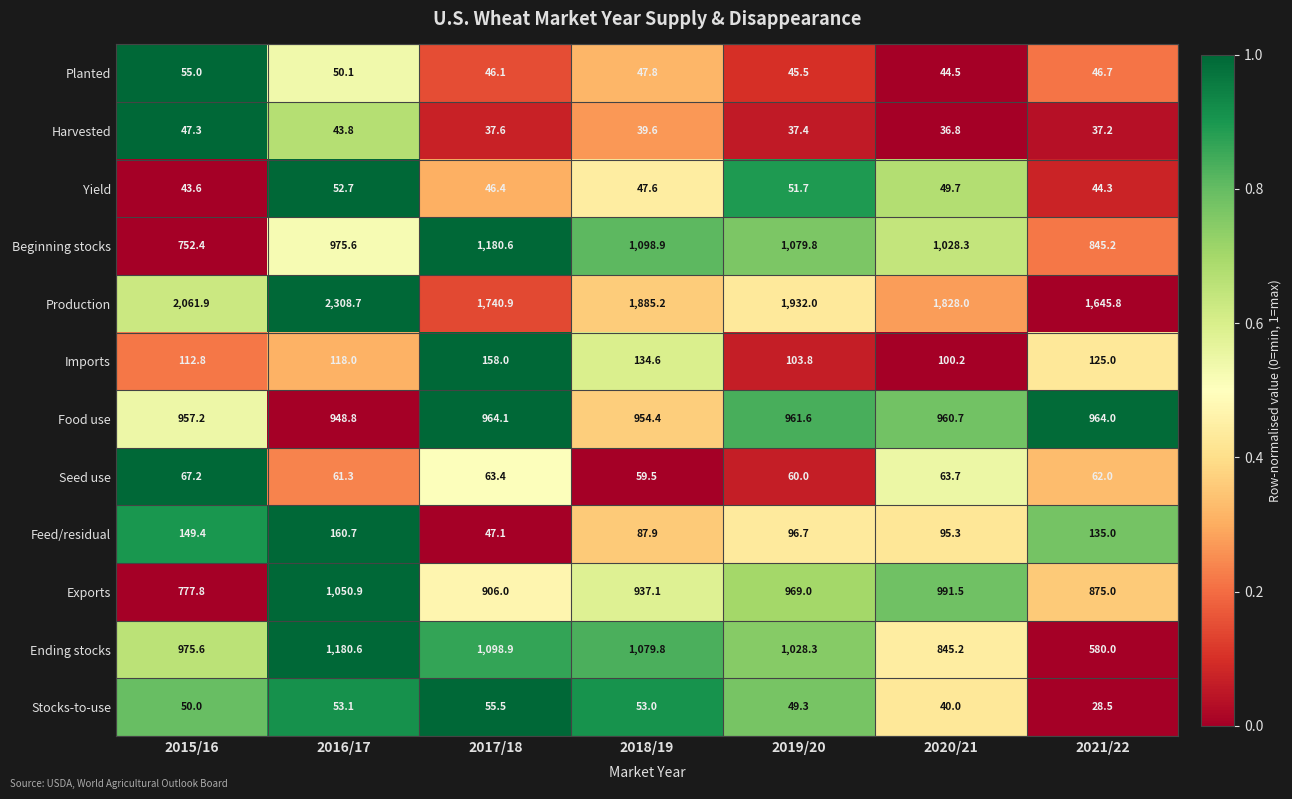

What is the sum of all Planted values?

335.7